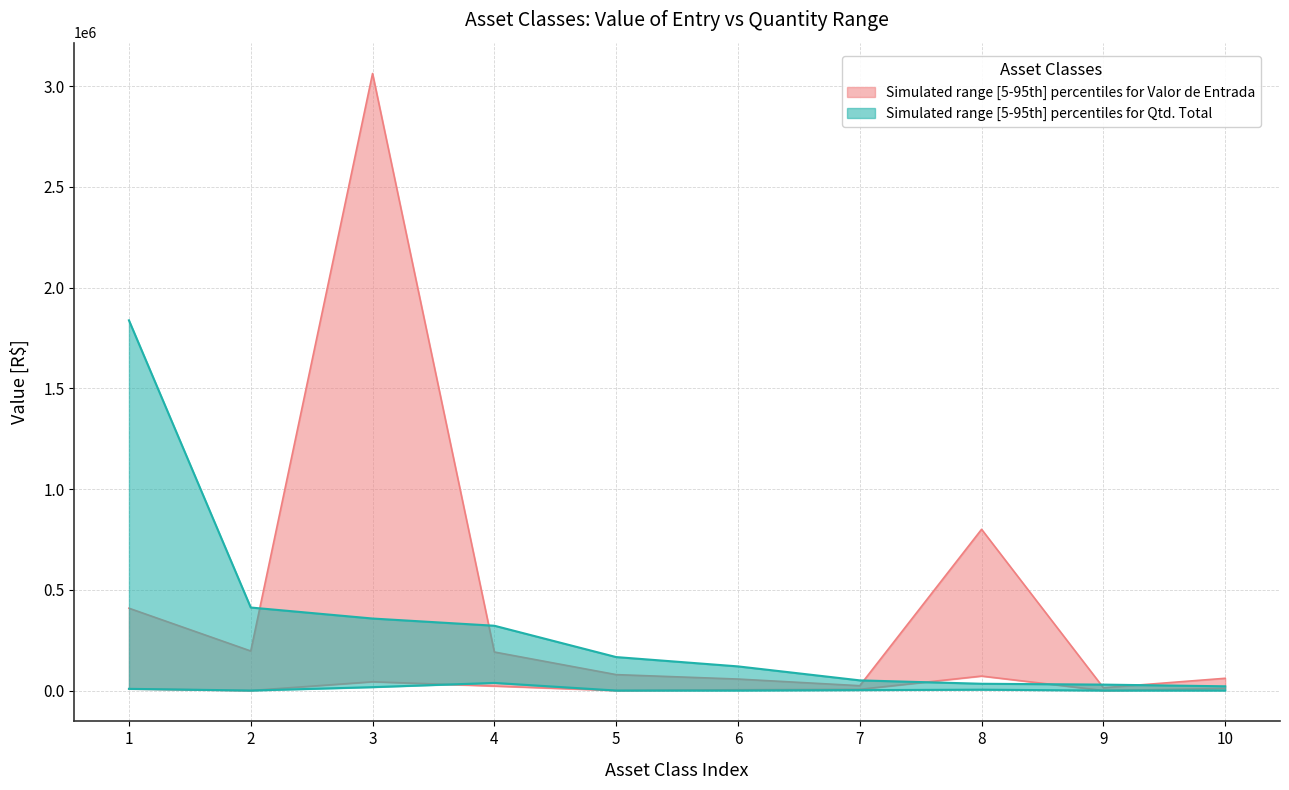

Reading left to right, what are all the values shown in this chart?

Qtd Upper (Valor entrada): 408604.2	196196.0	3062179.4	191182.6	79000.0	57000.0	24000.0	800128.8	14000.0	60809.0
Qtd Lower (Valor entrada scaled): 8502.1	0.0	43488.0	22206.3	0.0	4000.0	6000.0	71756.0	0.0	10000.0
Qtd Upper 2 (Total count): 1837307.6	412027.8	357371.0	321633.9	166072.4	119824.4	50452.4	33634.9	29430.6	21021.8
Qtd Lower 2 (Total count scaled): 8408.7	0.0	16817.5	37839.3	0.0	0.0	2102.2	4204.4	0.0	0.0